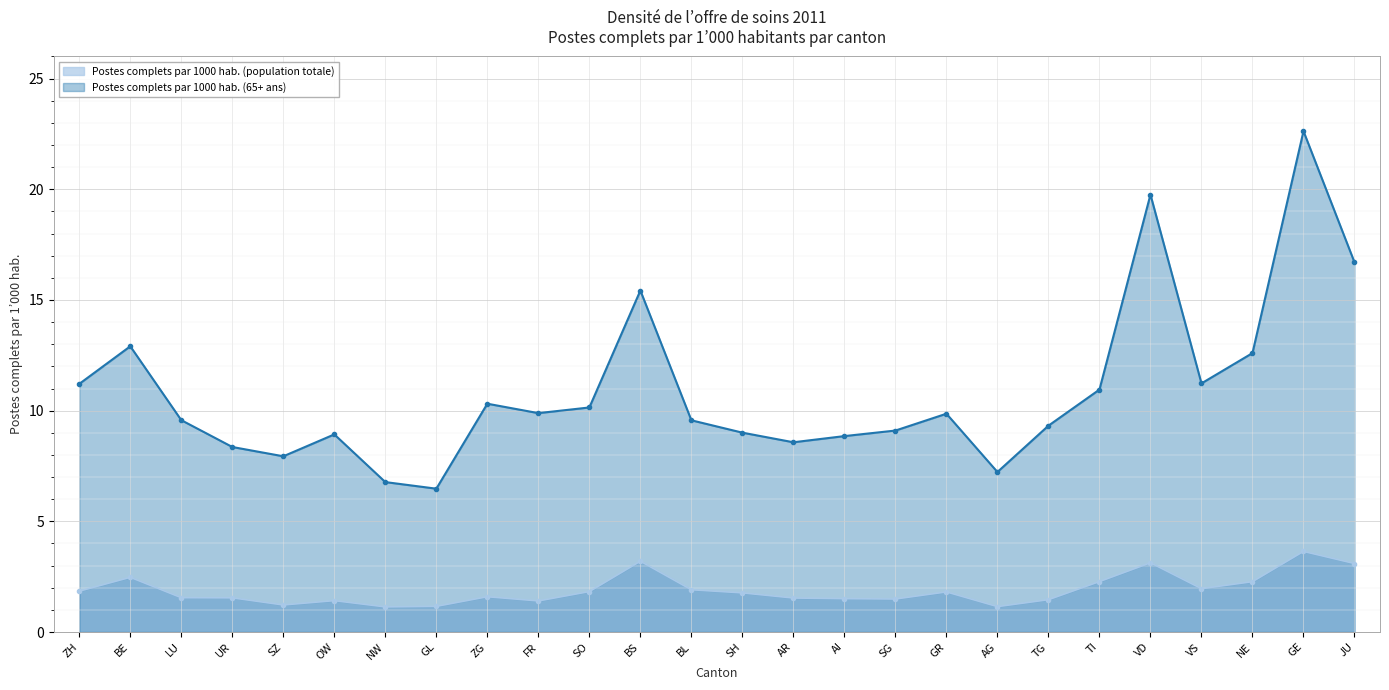

What is the label of the 3rd point from the left?

LU